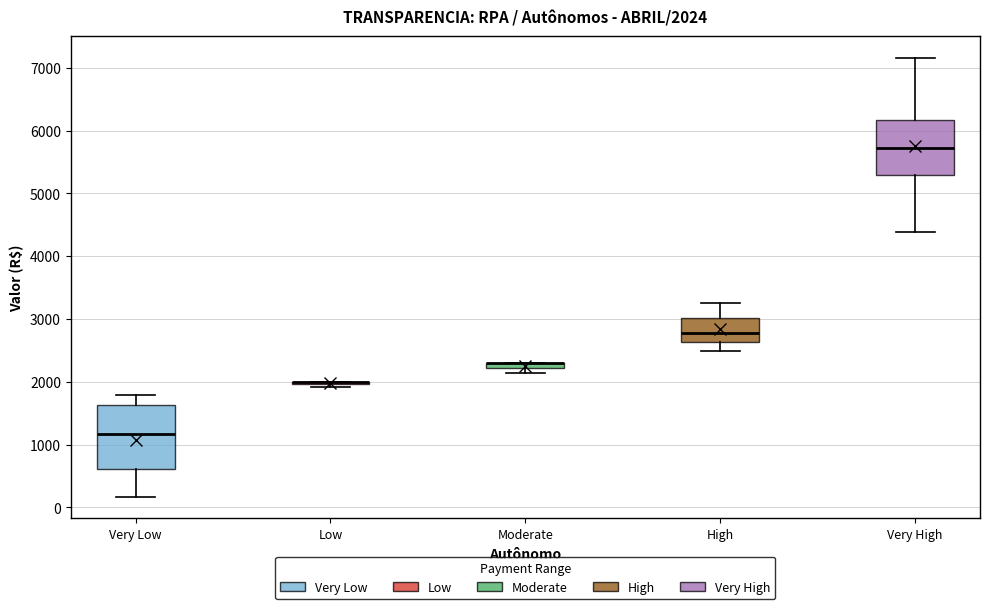

Comparing the boxes themselves (not the whiskers), which one is the tallest?

Very Low